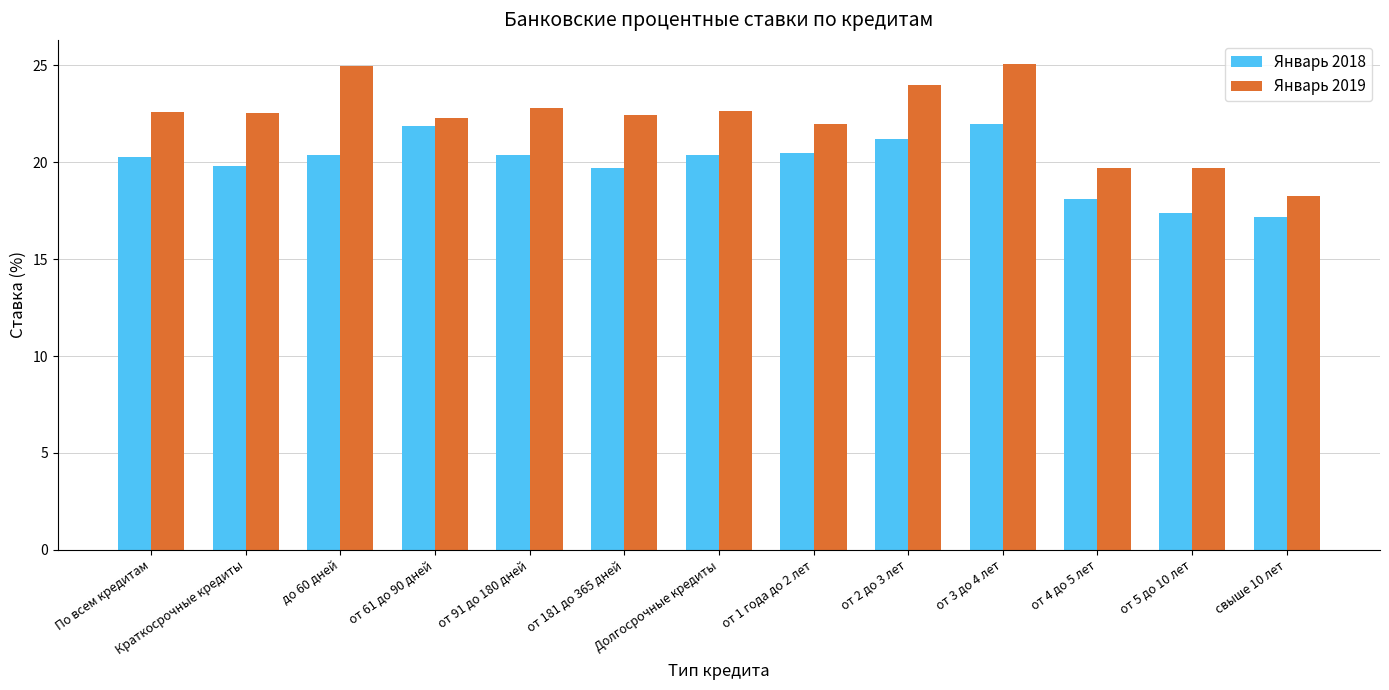

Is the value of Январь 2019 at от 61 до 90 дней greater than the value of Январь 2018 at от 5 до 10 лет?

Yes